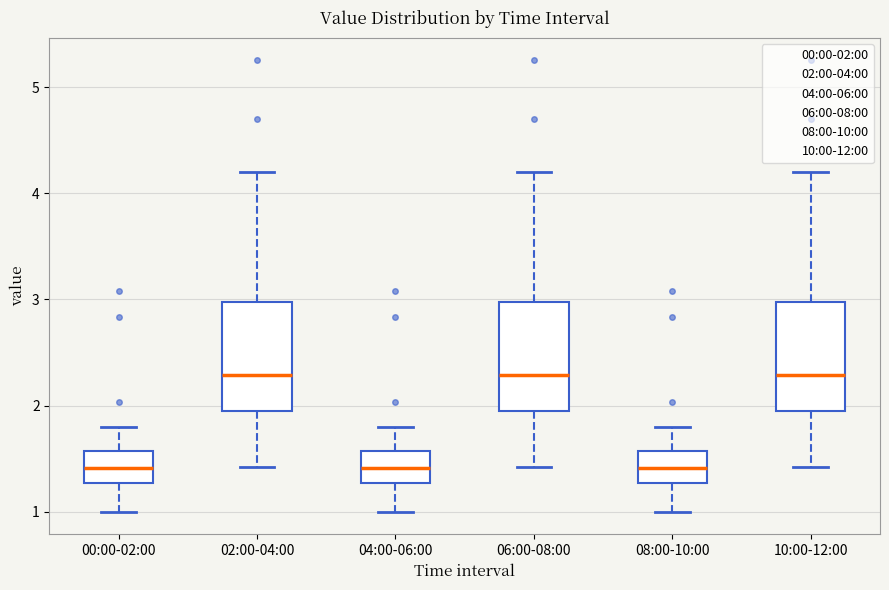

Where does the lower whisker of the box for 06:00-08:00 end on the y-axis? The values are not printed on the chart, so give them approximately, as read against the axis.

1.4